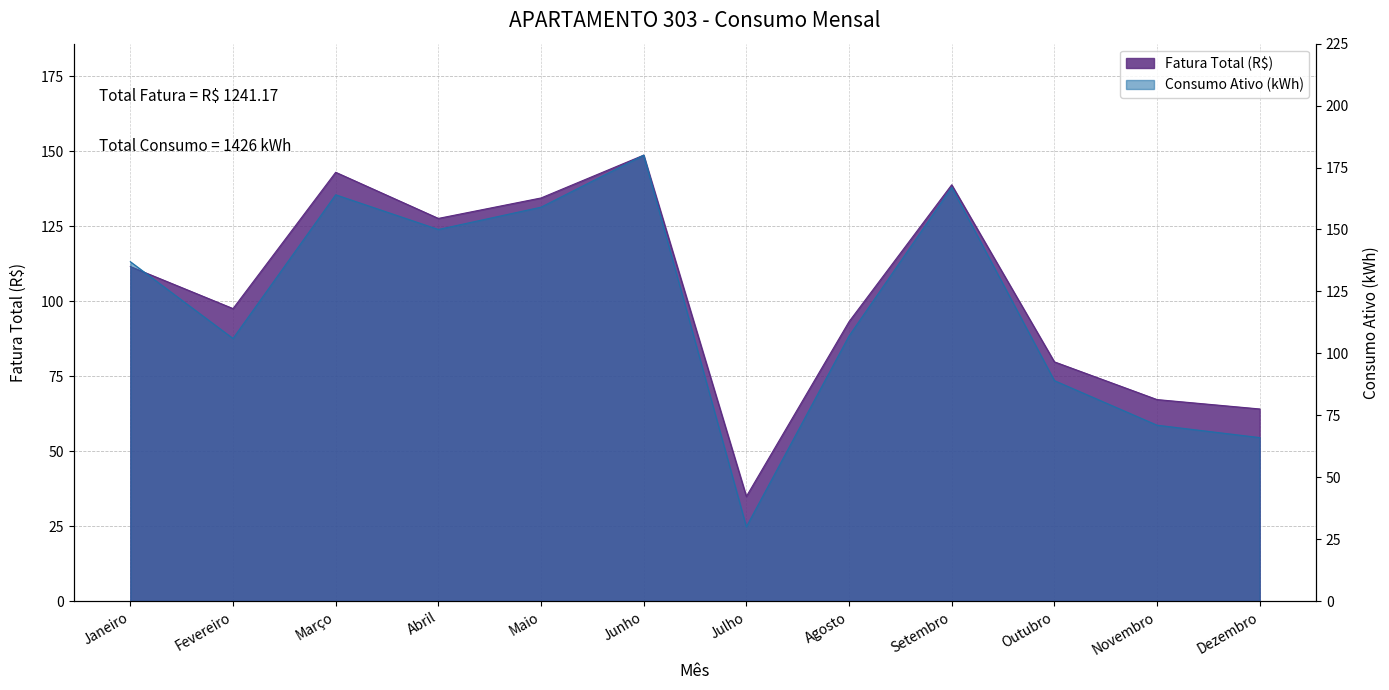

Does the chart display data point markers on the line(s)?

No